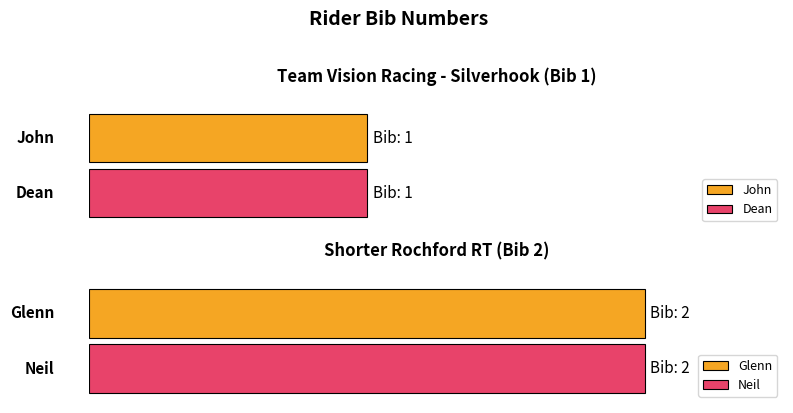

Does the chart contain any negative values?

No